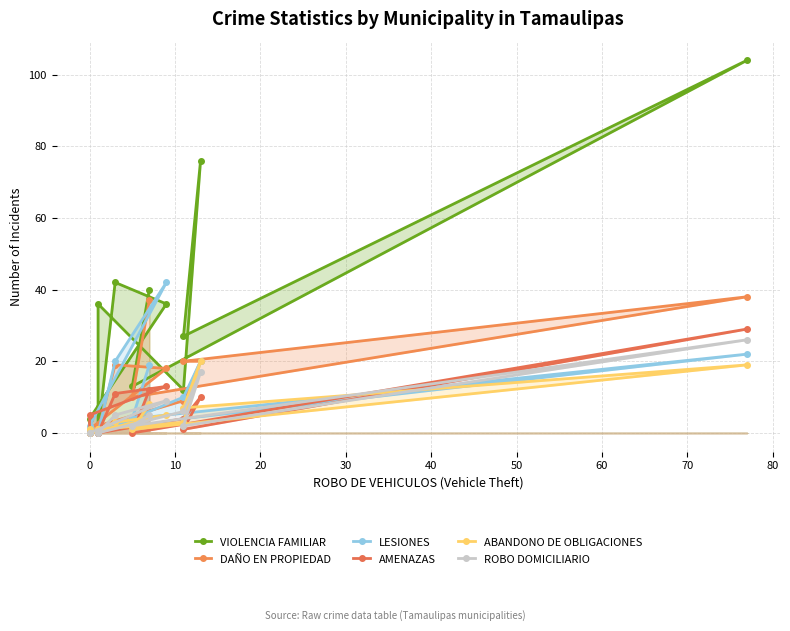

True or false: ABANDONO DE OBLIGACIONES has a value of 2 at 11.

False